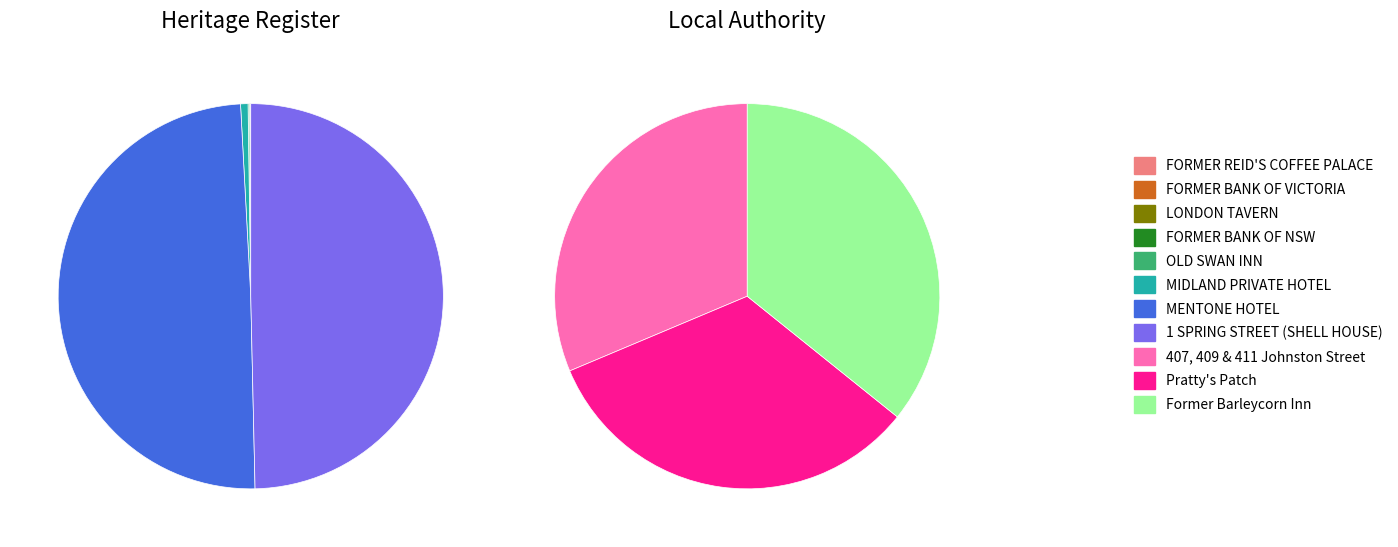

Rank the categories by value from lowest to highest.

FORMER REID'S COFFEE PALACE, FORMER BANK OF VICTORIA, LONDON TAVERN, FORMER BANK OF NSW, OLD SWAN INN, MIDLAND PRIVATE HOTEL, 407, 409 & 411 Johnston Street, Pratty's Patch, MENTONE HOTEL, 1 SPRING STREET (SHELL HOUSE), Former Barleycorn Inn